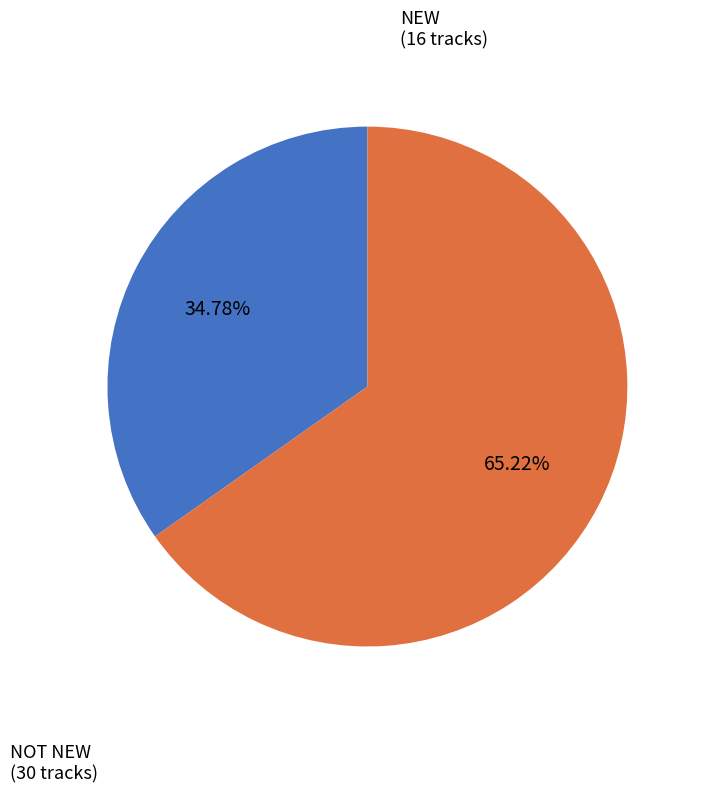

How many segments does this pie chart have?

2